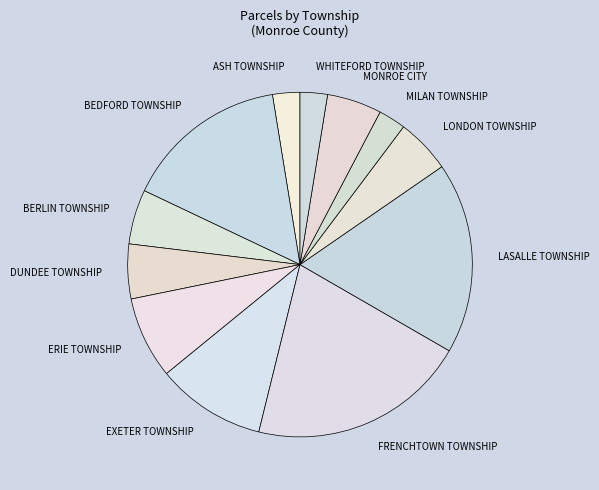

Is the sum of EXETER TOWNSHIP and BEDFORD TOWNSHIP greater than half?

No